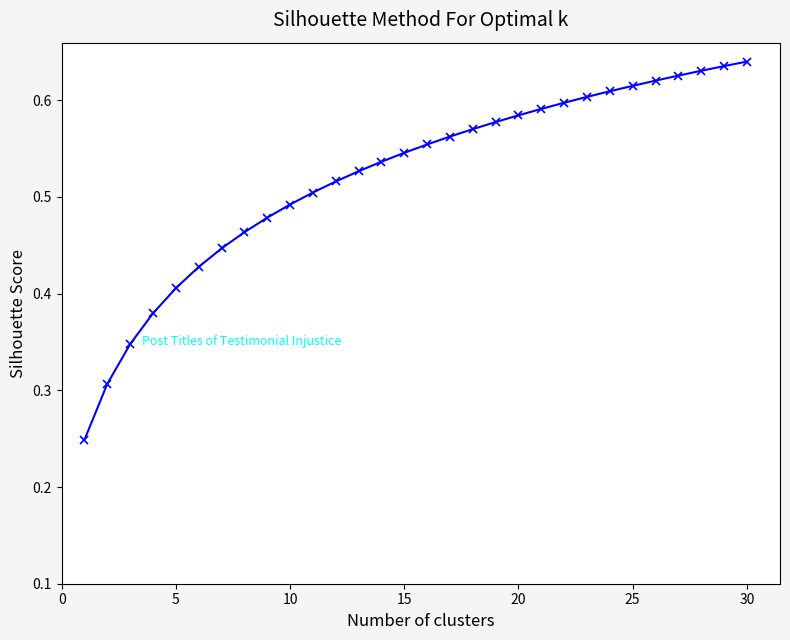

What is the sum of all values?

15.6